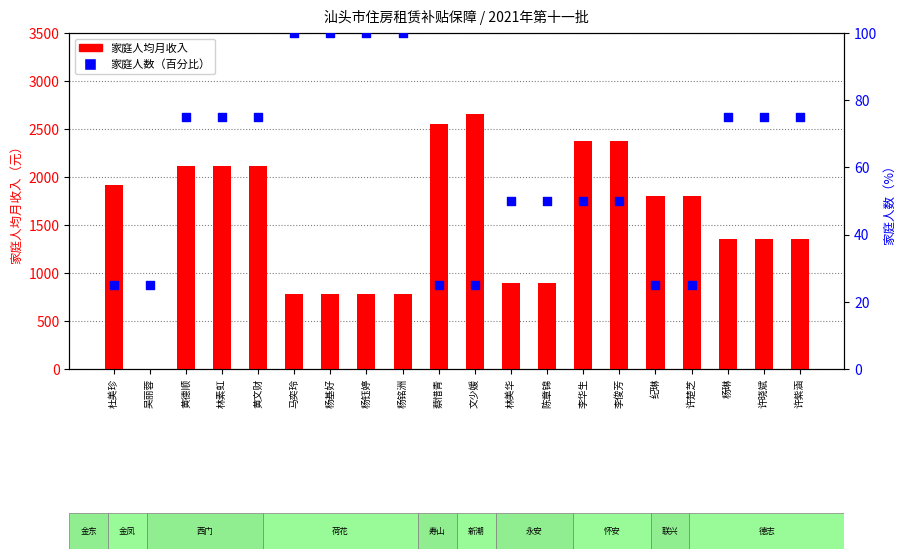

At how many categories does at least one series exceed 1110?

13